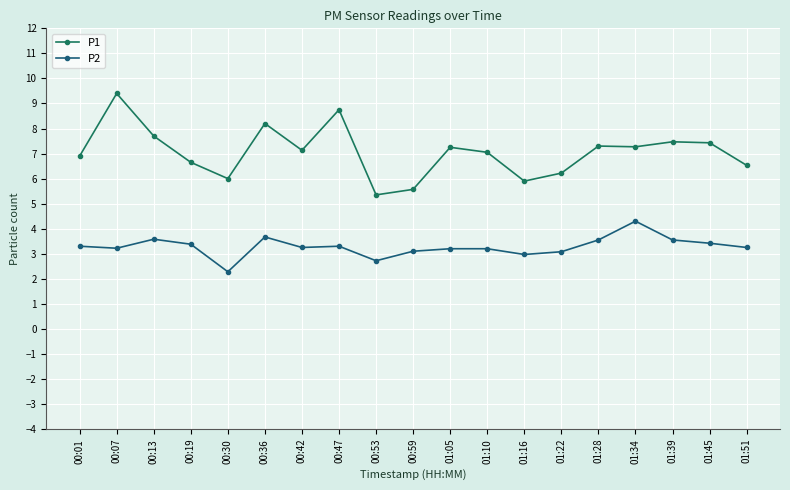

What position from the left is 00:19?

4